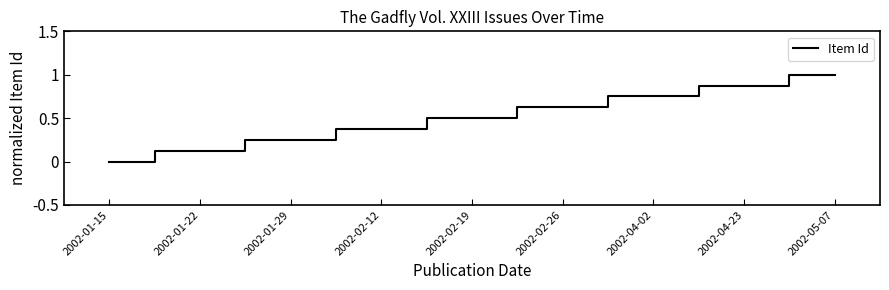

What position from the right is 2002-01-15?

9